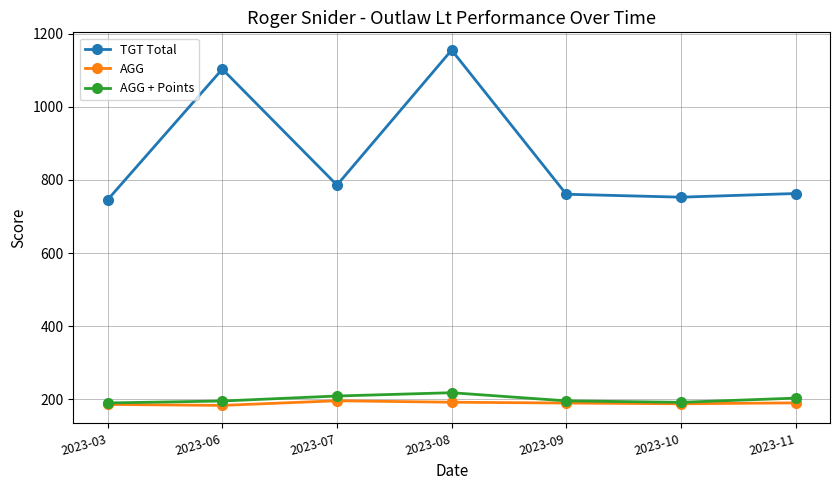

What is the value of the AGG point at the 2nd from the left?

183.8